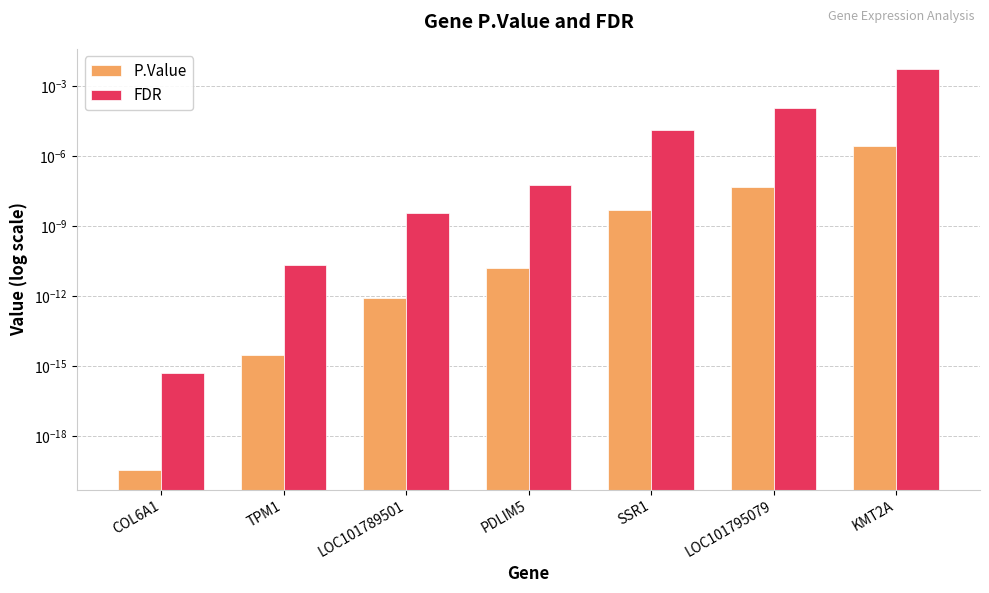

Reading left to right, transcribe all the data shown in this chart.

P.Value: COL6A1=0.0	TPM1=0.0	LOC101789501=0.0	PDLIM5=0.0	SSR1=0.0	LOC101795079=0.0	KMT2A=0.0
FDR: COL6A1=0.0	TPM1=0.0	LOC101789501=0.0	PDLIM5=0.0	SSR1=0.0	LOC101795079=0.0	KMT2A=0.0